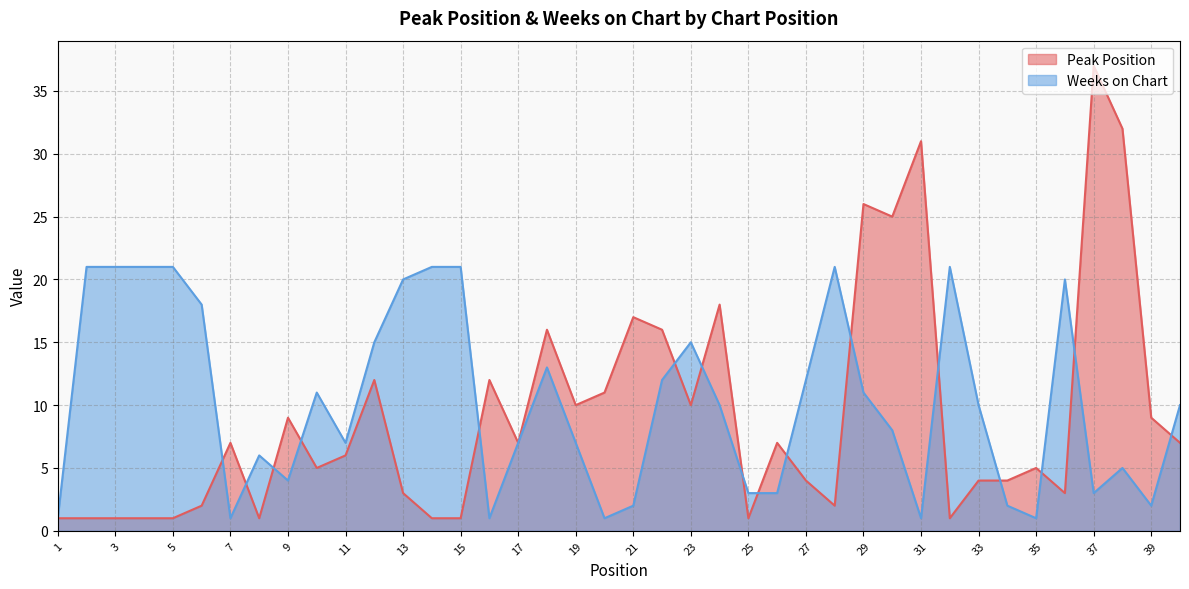

How many interior local valleys does the Weeks on Chart series have?

9